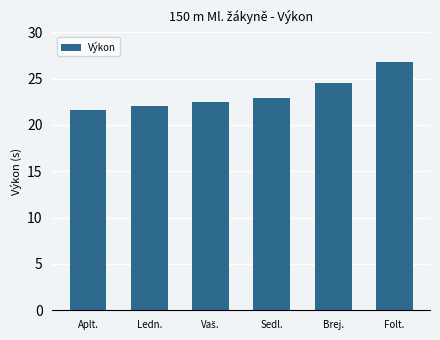

Which has a higher value, Aplt. or Sedl.?

Sedl.